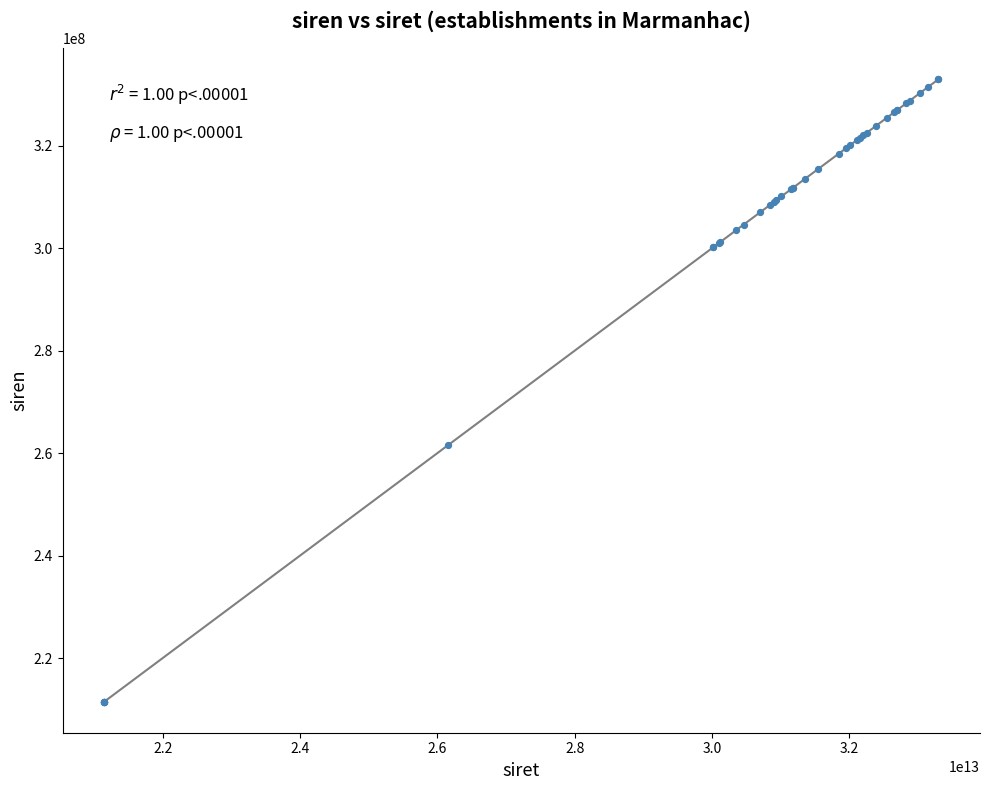

What Y value in the scatter plot is closest to 272216342?

261503015